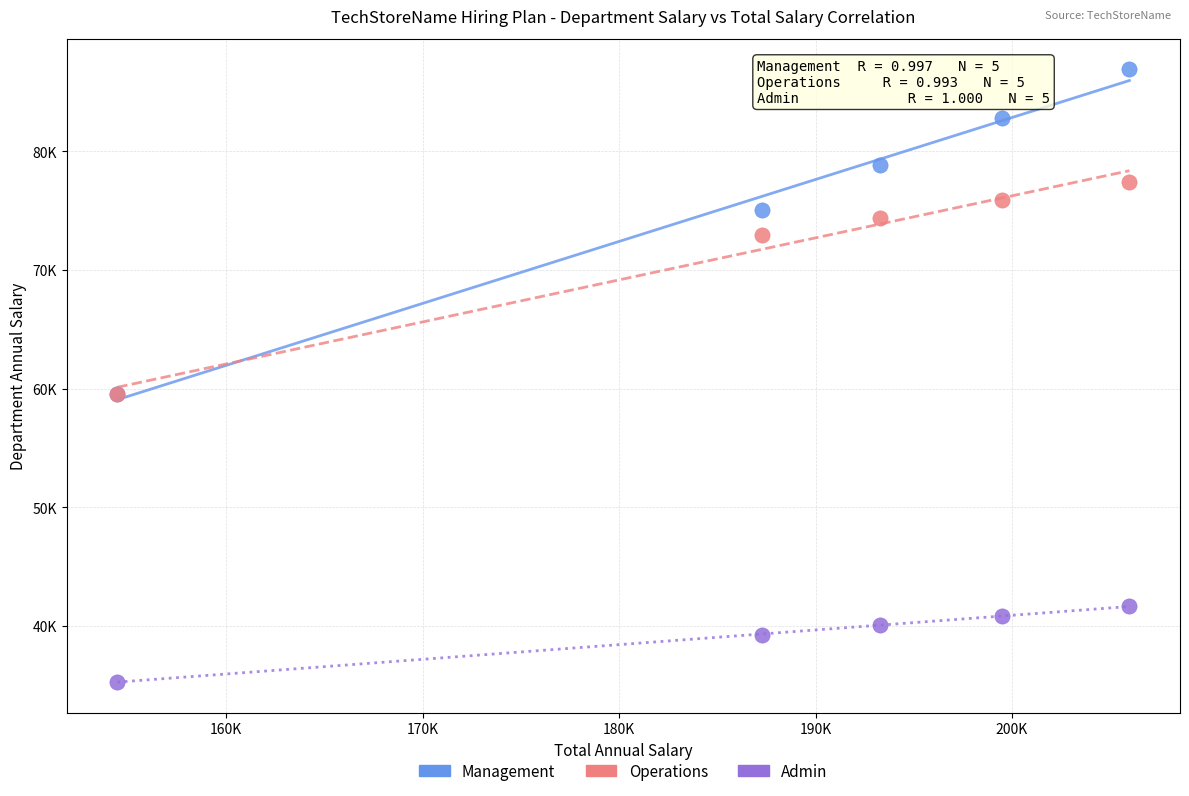

What are all the series names shown in the legend?

Management, Operations, Admin